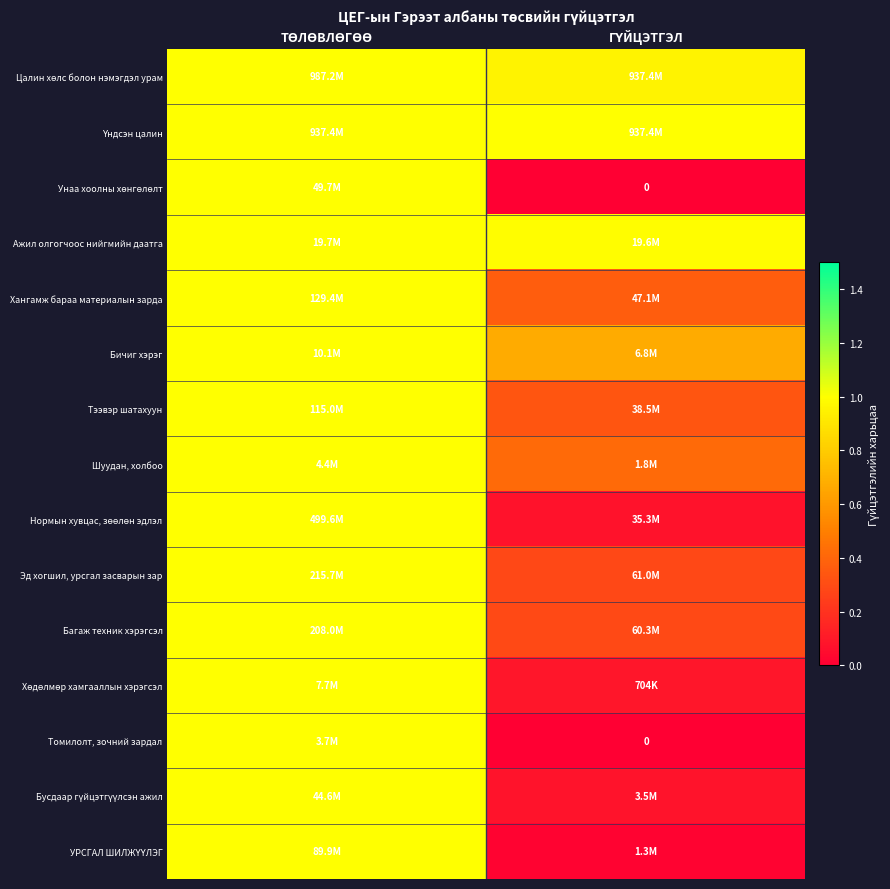

At how many categories does at least one series exceed 0?

2